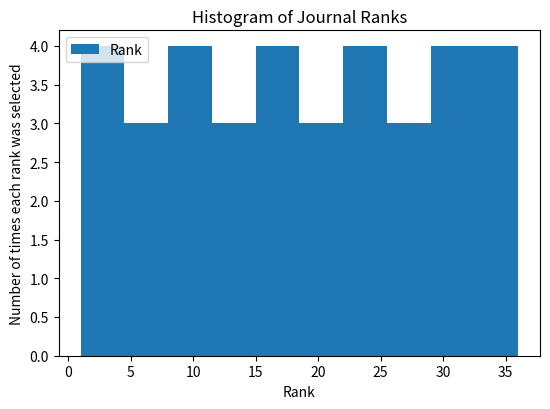

Reading left to right, transcribe this chart: for each bar, give the range it covers on the x-axis and its height. The values are not printed on the chart, so give them approximately, as read against the axis.

1.0 to 4.5: 4
4.5 to 8.0: 3
8.0 to 11.5: 4
11.5 to 15.0: 3
15.0 to 18.5: 4
18.5 to 22.0: 3
22.0 to 25.5: 4
25.5 to 29.0: 3
29.0 to 32.5: 4
32.5 to 36.0: 4